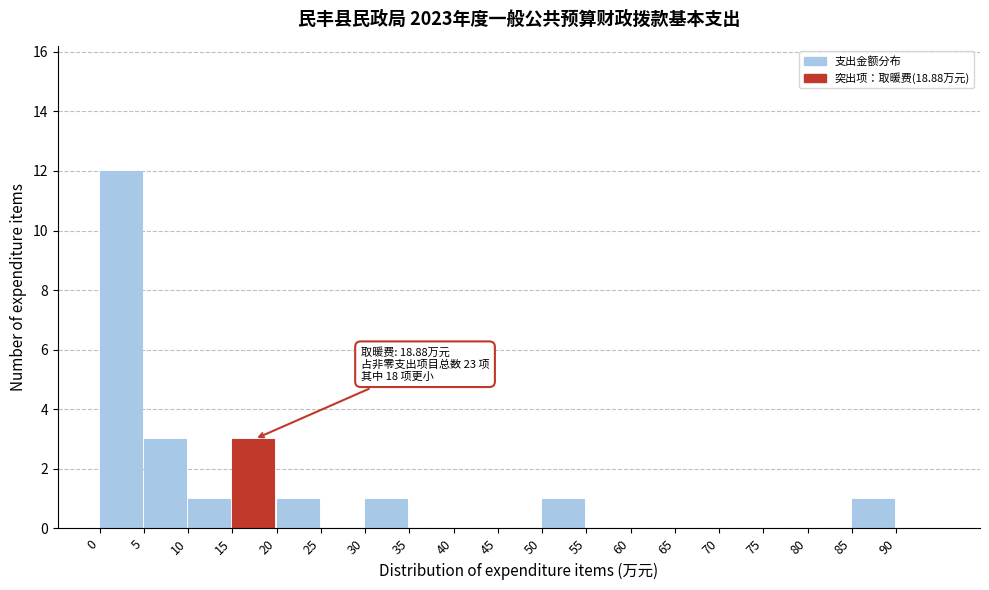

Over which range of the x-axis is the bar tallest?

0 to 5